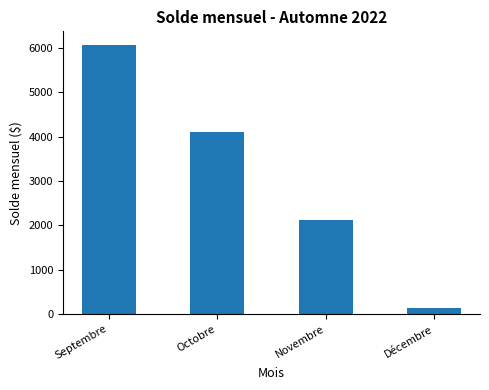

At which label does the data first exceed 4098?

Septembre